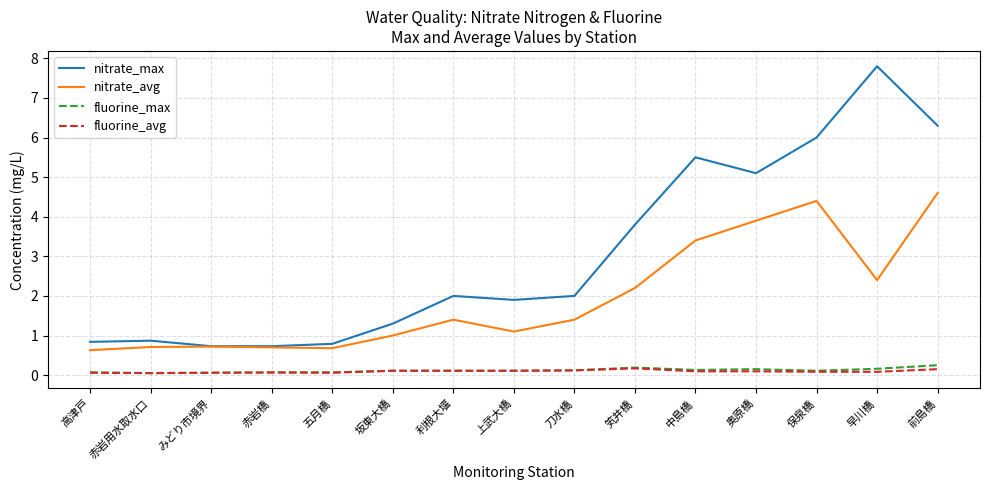

At which category does the chart reach its peak across all series?

早川橋